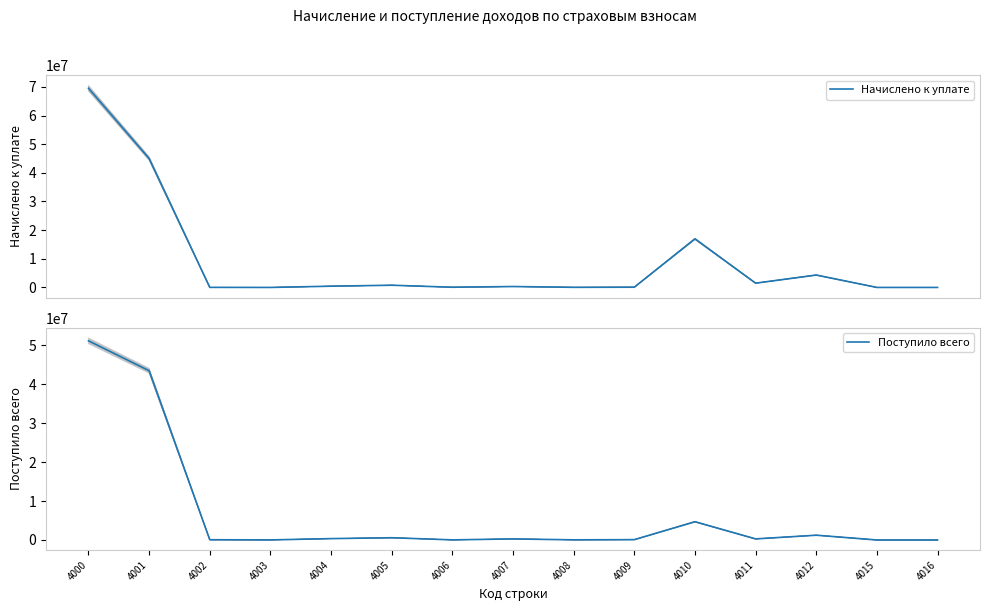

How many series are shown in this chart?

2